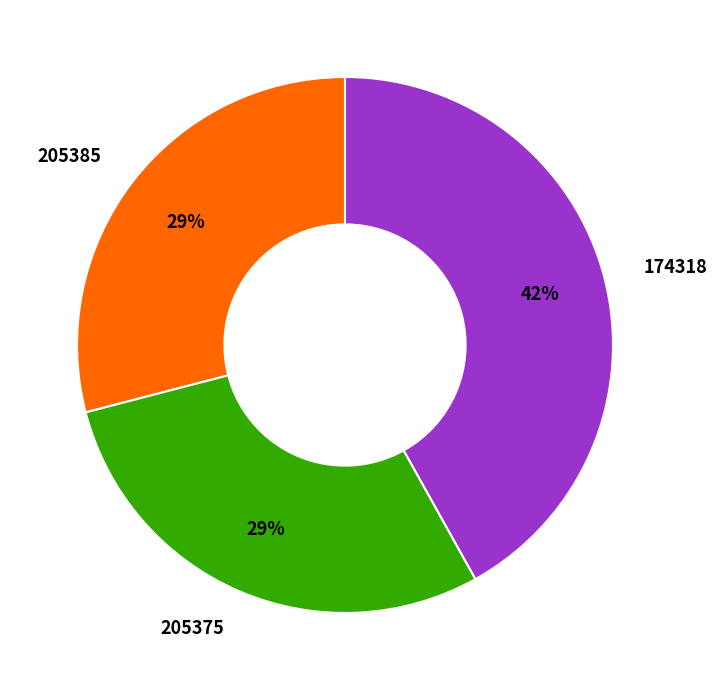

To the nearest percent, what portion does 205375 represent?

29%